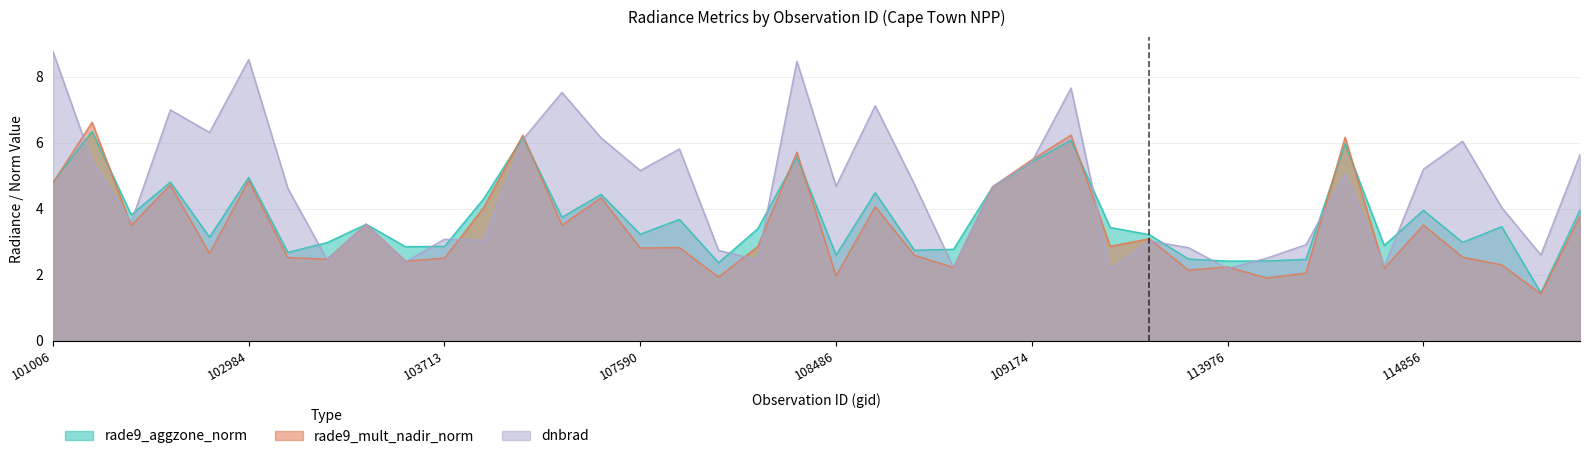

What is the sum of all rade9_mult_nadir_norm values?

138.1